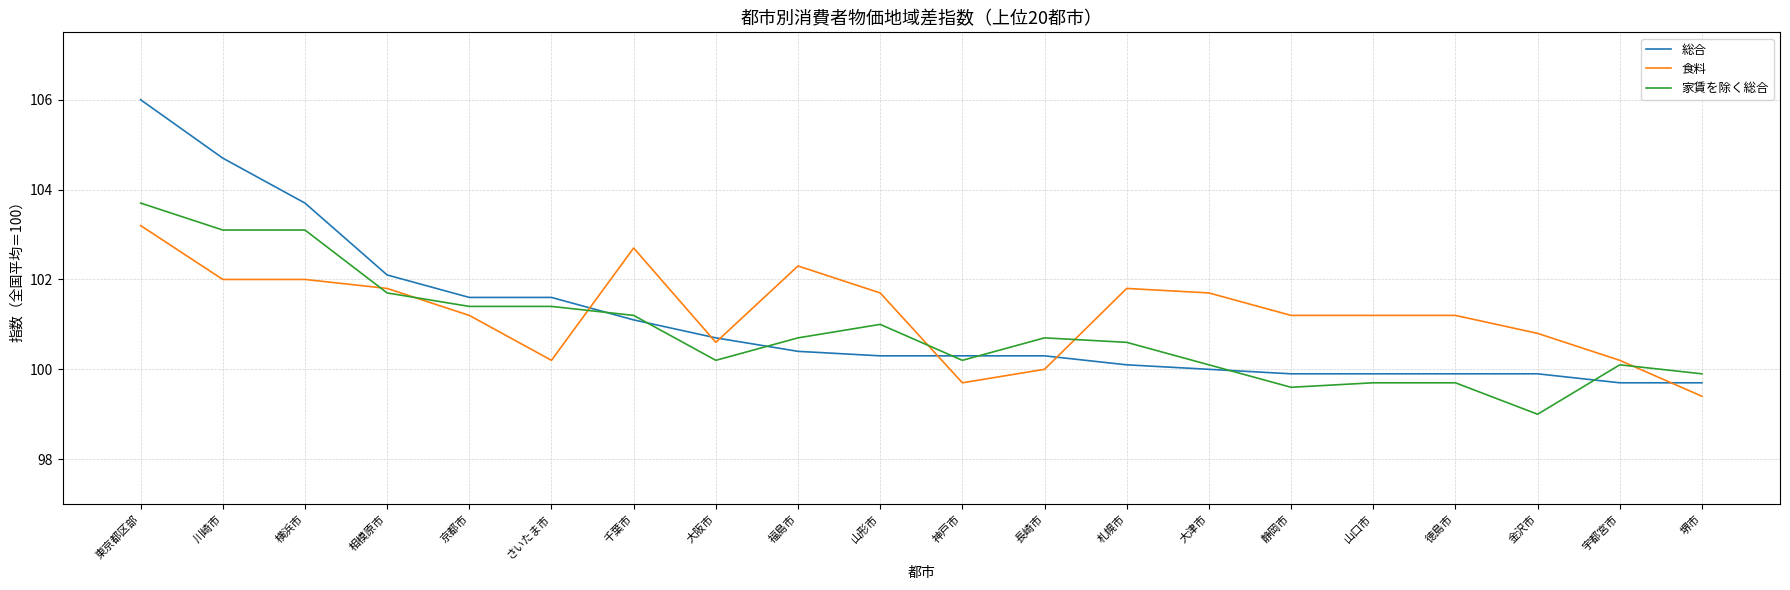

List the series in order of their overall mean, highest first.

食料, 総合, 家賃を除く総合